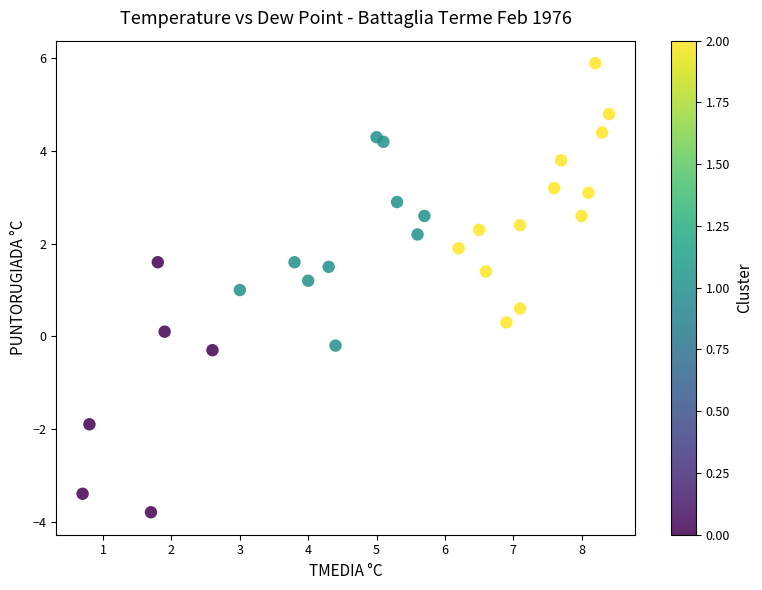

What is the range of Y values (max minus min)?

9.7